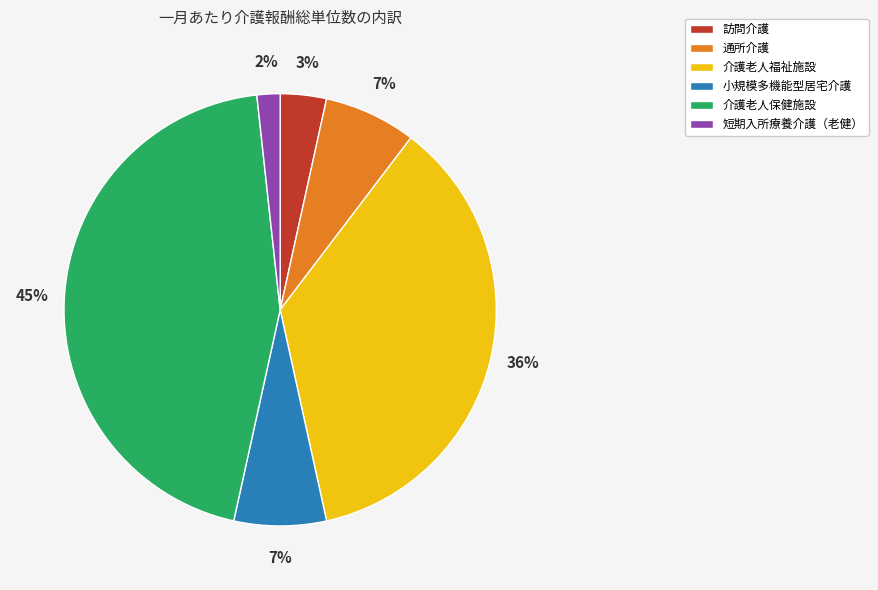

How many segments does this pie chart have?

6